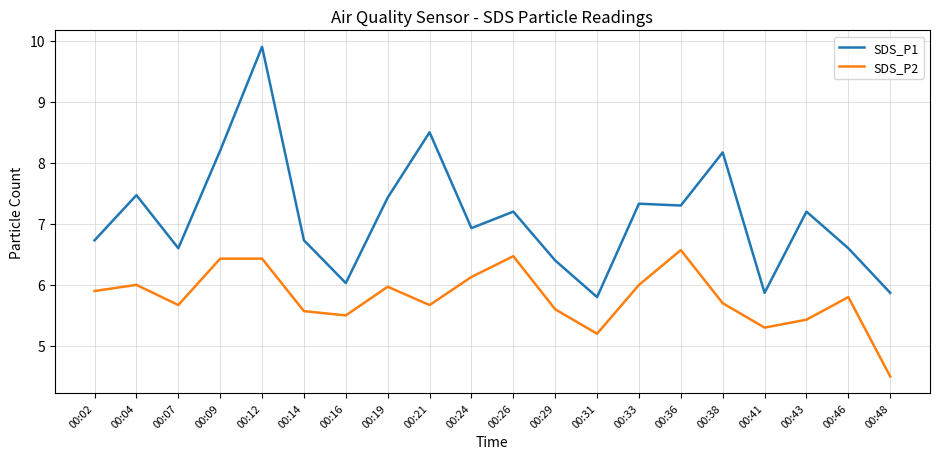

Rank the series by their maximum value, from lowest to highest.

SDS_P2, SDS_P1